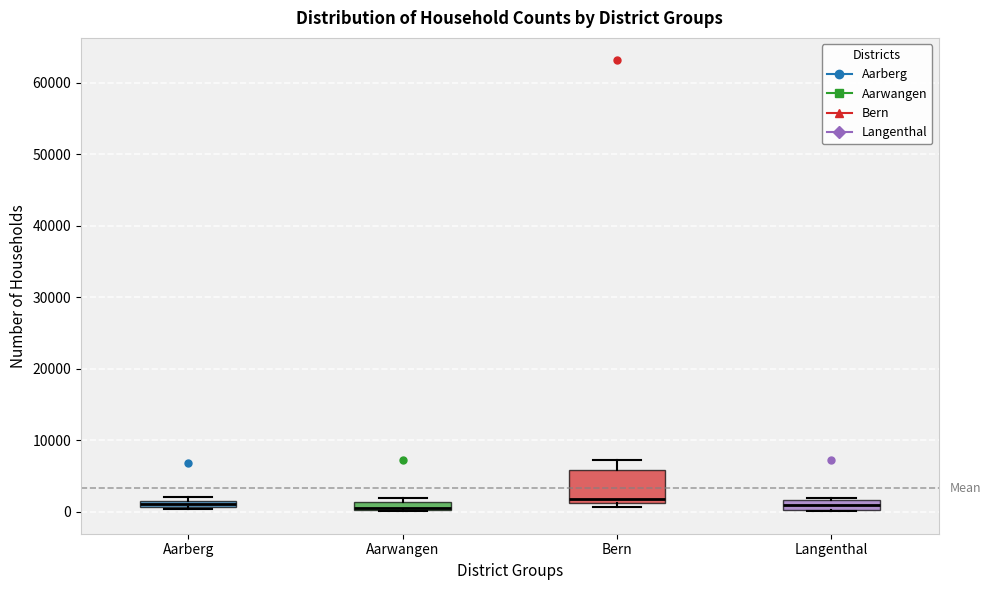

Comparing the boxes themselves (not the whiskers), which one is the tallest?

Bern